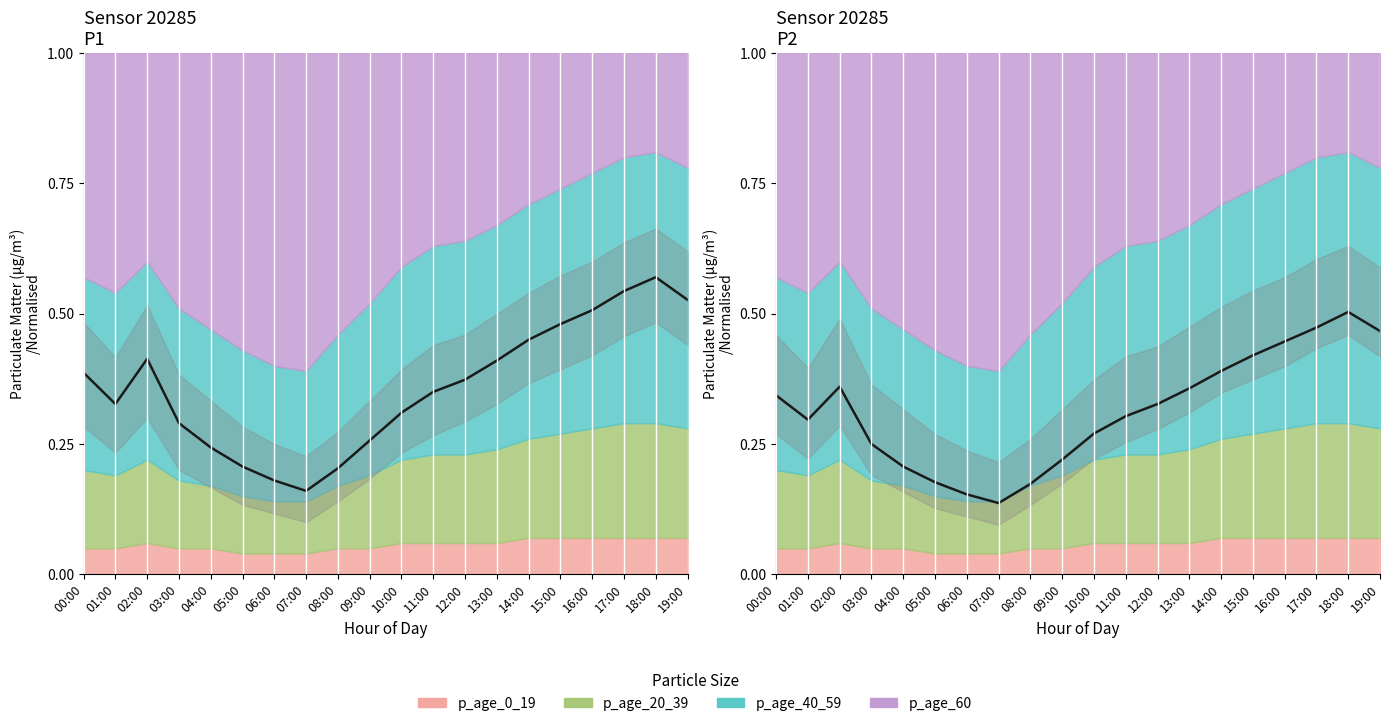

The P2 mean series shows 0.4 at 10:00. True or false?

False